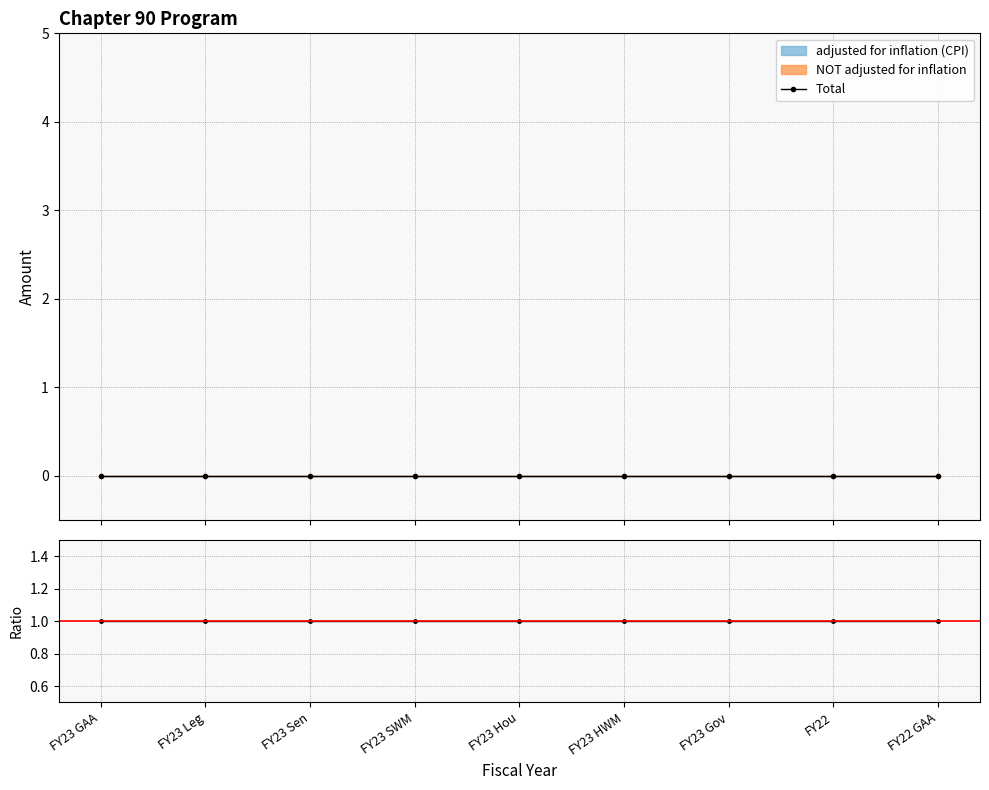

True or false: Ratio and Total cross at least once.

False